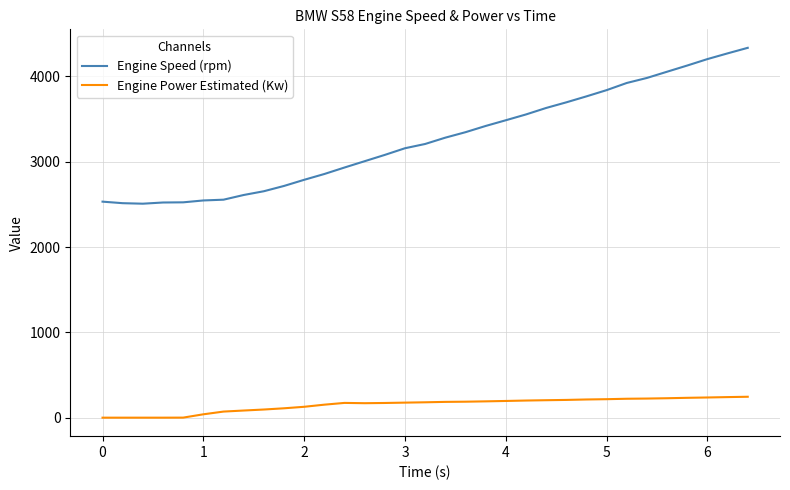

Which series has the largest range (max minus min)?

Engine Speed (rpm)